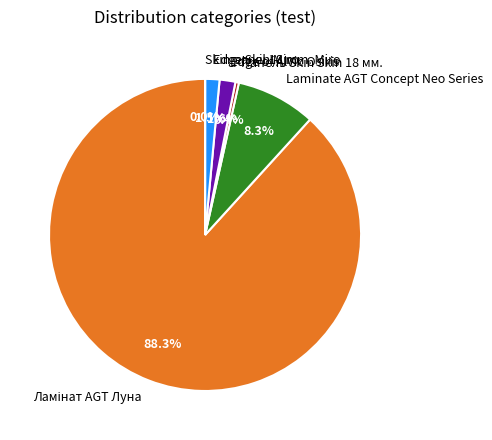

Approximately how many times larger is the value at Laminate AGT Concept Neo Series compared to Панель Skin Skin 18 мм.?

23.1